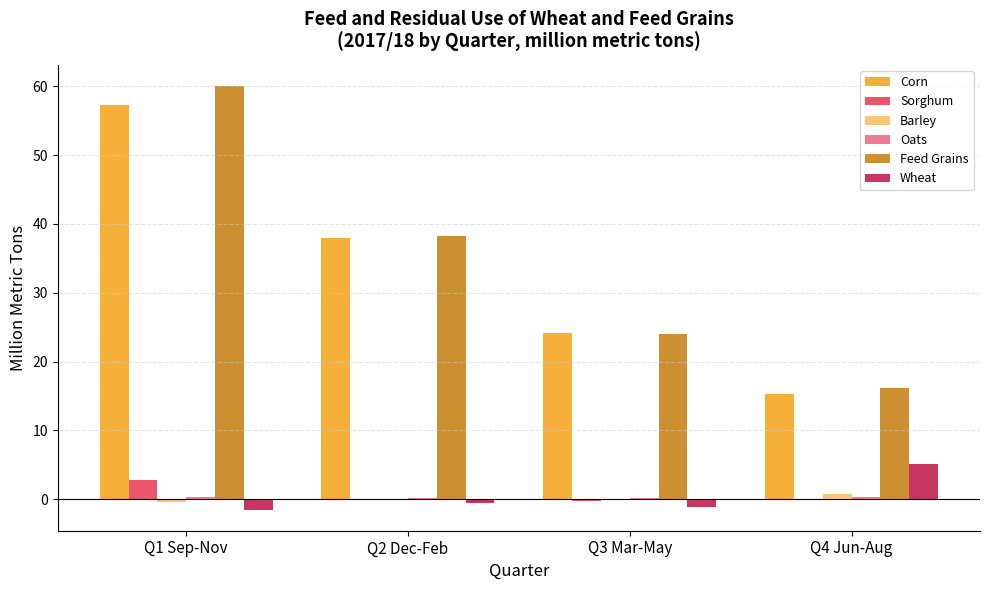

Which category has the highest value in the Wheat series?

Q4 Jun-Aug